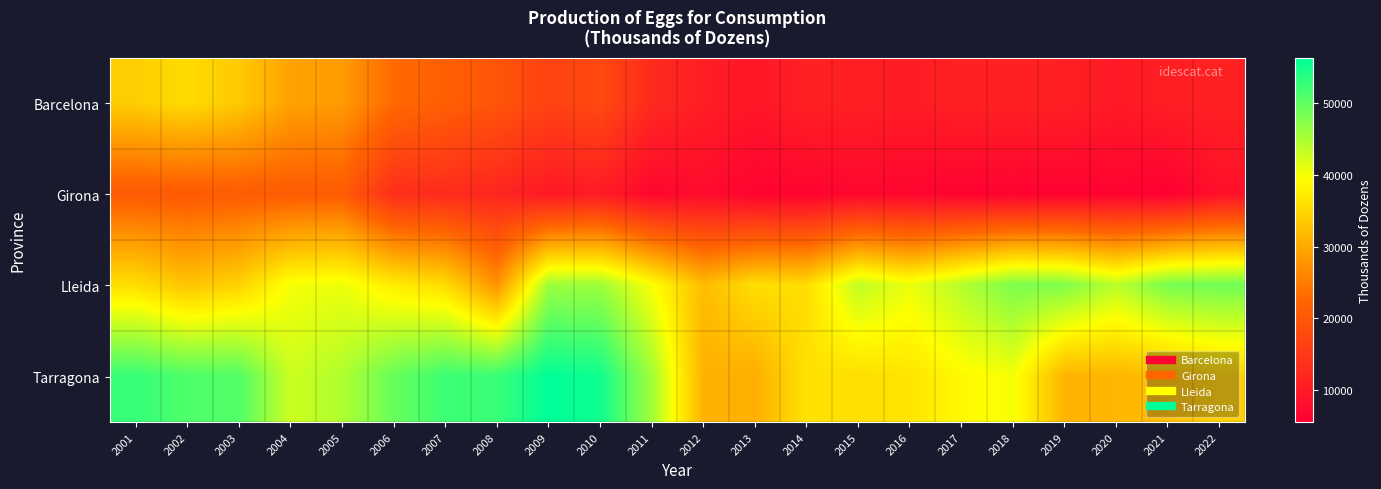

Reading left to right, transcribe all the data shown in this chart.

Barcelona: 2001=34042	2002=35526	2003=33552	2004=29156	2005=28407	2006=22906	2007=21417	2008=19720	2009=16557	2010=17840	2011=12487	2012=10654	2013=9223	2014=11083	2015=10780	2016=10377	2017=10991	2018=11101	2019=10817	2020=9815	2021=10750	2022=11065
Girona: 2001=20500	2002=20500	2003=20866	2004=20866	2005=20866	2006=13175	2007=12651	2008=11746	2009=9601	2010=10056	2011=6726	2012=7563	2013=6170	2014=6190	2015=6764	2016=6591	2017=5967	2018=6077	2019=5874	2020=6092	2021=5502	2022=8348
Lleida: 2001=35860	2002=32931	2003=34552	2004=39954	2005=40637	2006=37459	2007=35624	2008=27442	2009=45937	2010=45937	2011=39607	2012=32086	2013=35858	2014=35678	2015=43588	2016=40696	2017=44330	2018=48154	2019=47788	2020=43975	2021=48416	2022=48885
Tarragona: 2001=52706	2002=51143	2003=50901	2004=42824	2005=44610	2006=49573	2007=52319	2008=52584	2009=56368	2010=55231	2011=45638	2012=30769	2013=30522	2014=36259	2015=35832	2016=36556	2017=38845	2018=40017	2019=31062	2020=31385	2021=32310	2022=34406